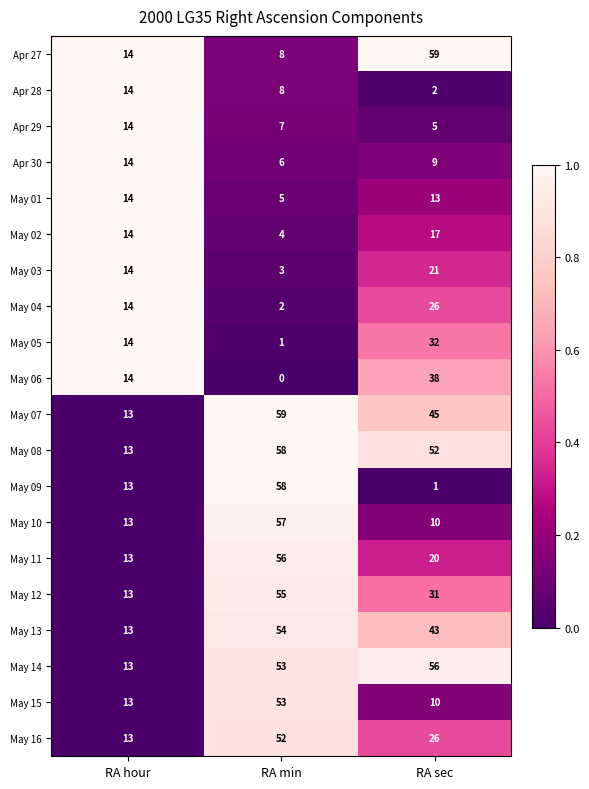

At which category is the sum across all series the highest?

RA min